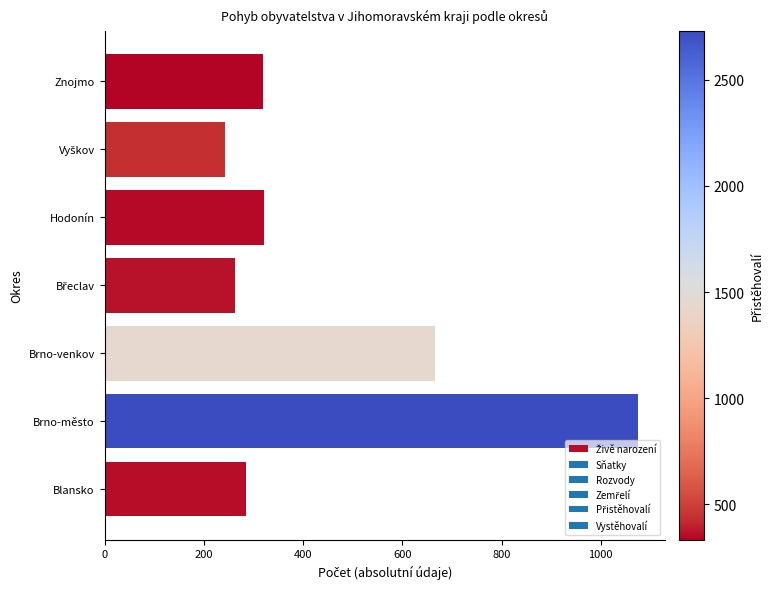

Read the value at Brno-město, to the nearest 100.

1100